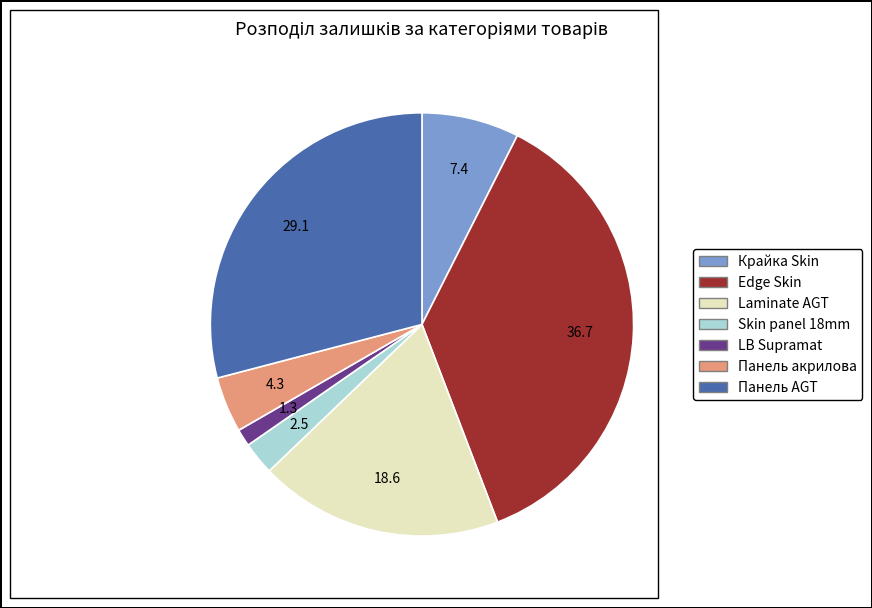

Is there any slice that represents more than half of the pie?

No